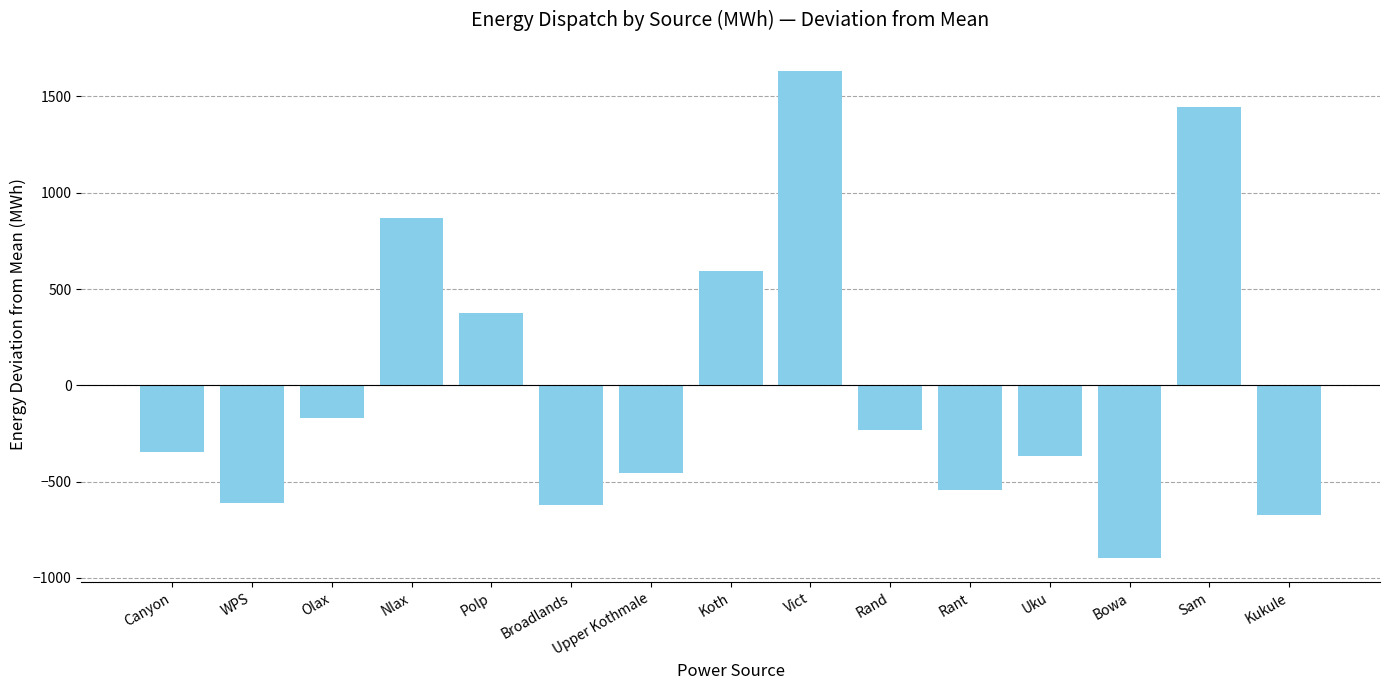

Where is the data nearest to the value 367?

Polp